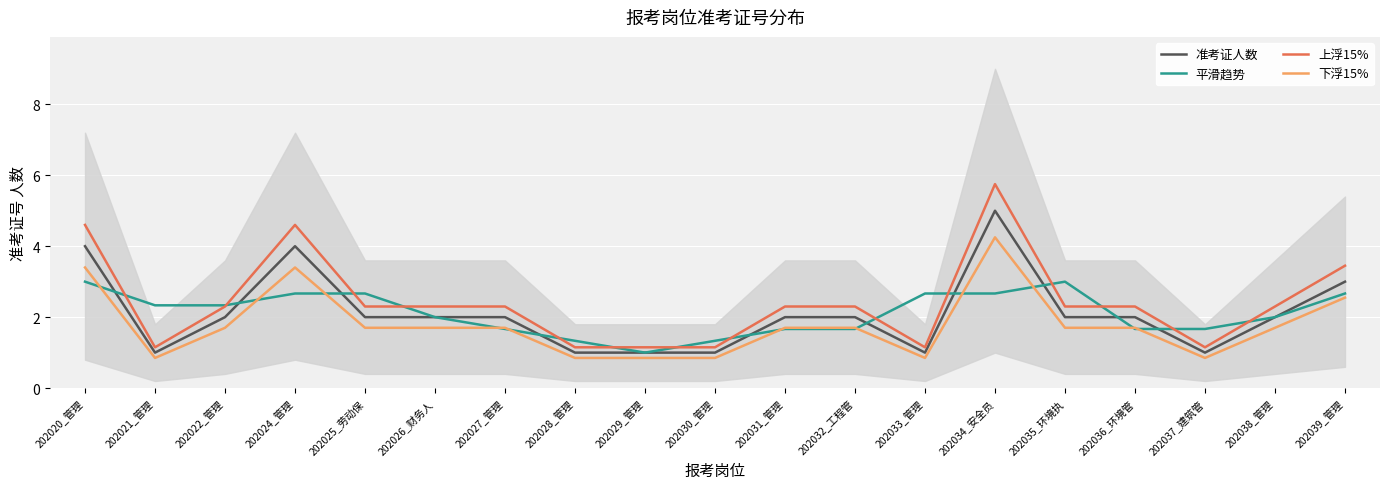

At which category is the sum across all series the highest?

202034_安全员